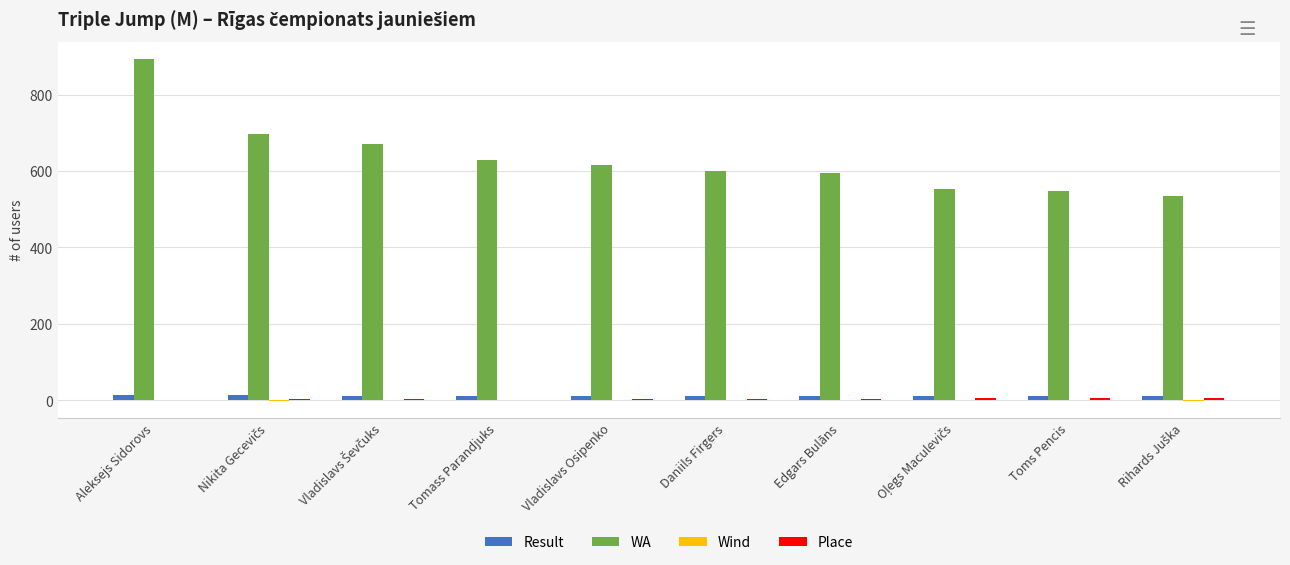

What is the sum of all Result values?

119.1